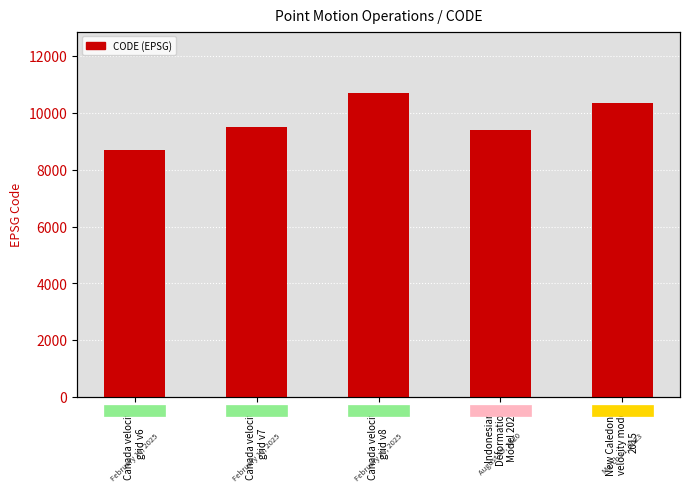

What is the difference between the maximum and minimum values?

2031